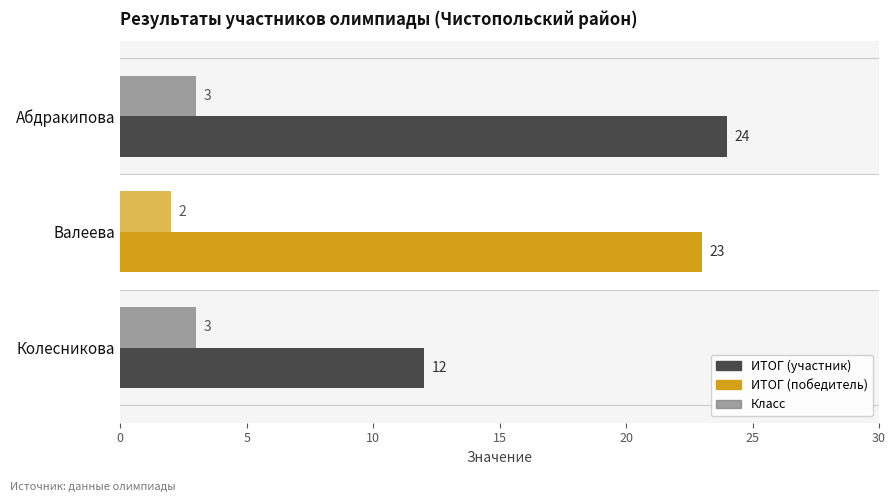

How many series are shown in this chart?

2